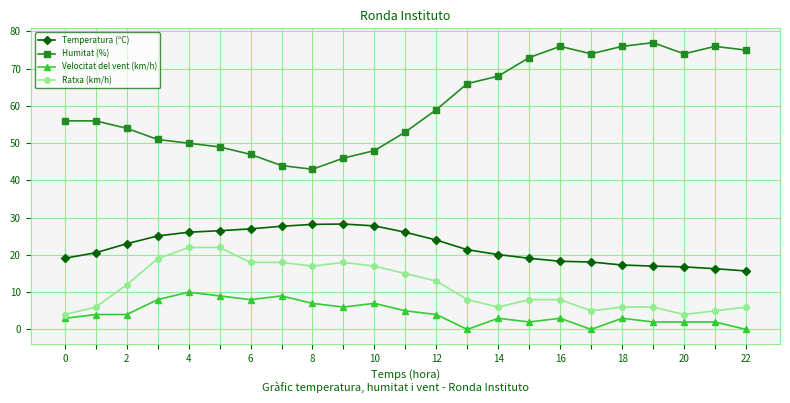

What is the minimum value for Humitat (%)?

43.0